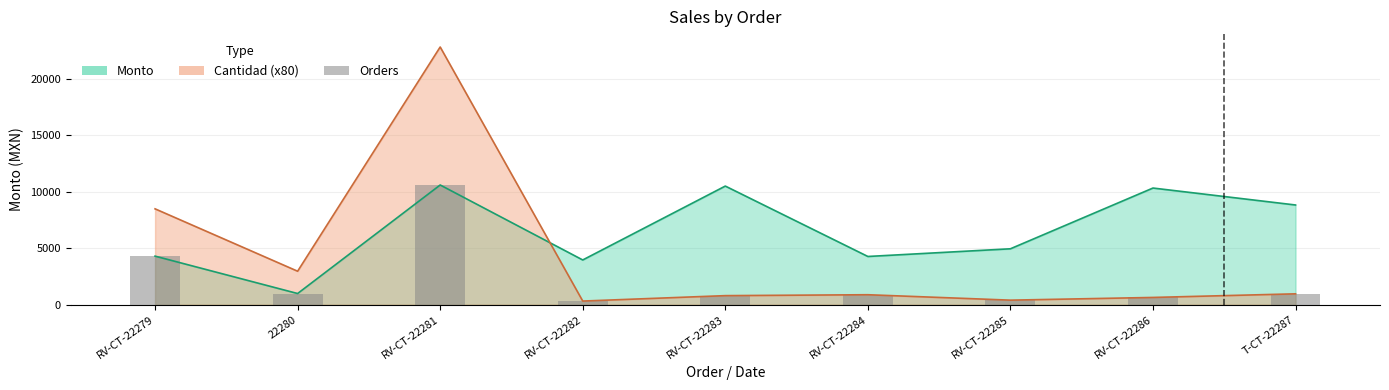

What position from the right is RV-CT-22281?

7